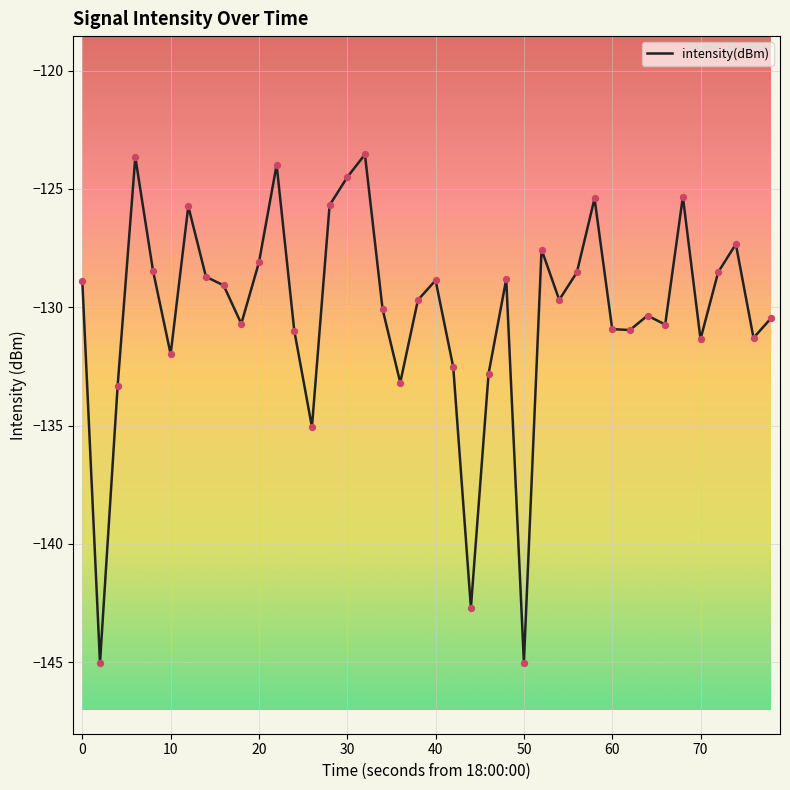

What is the smallest value displayed?

-145.0